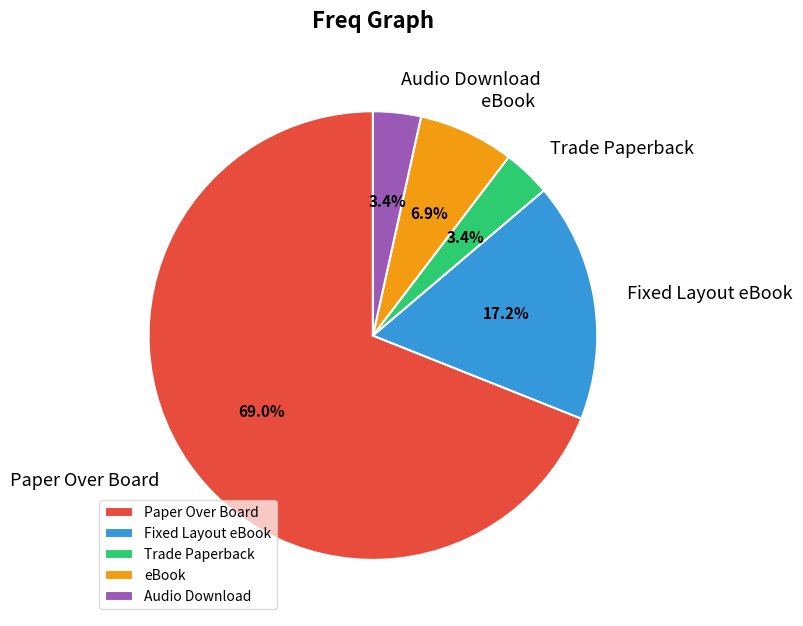

Which has a higher value, Fixed Layout eBook or Paper Over Board?

Paper Over Board